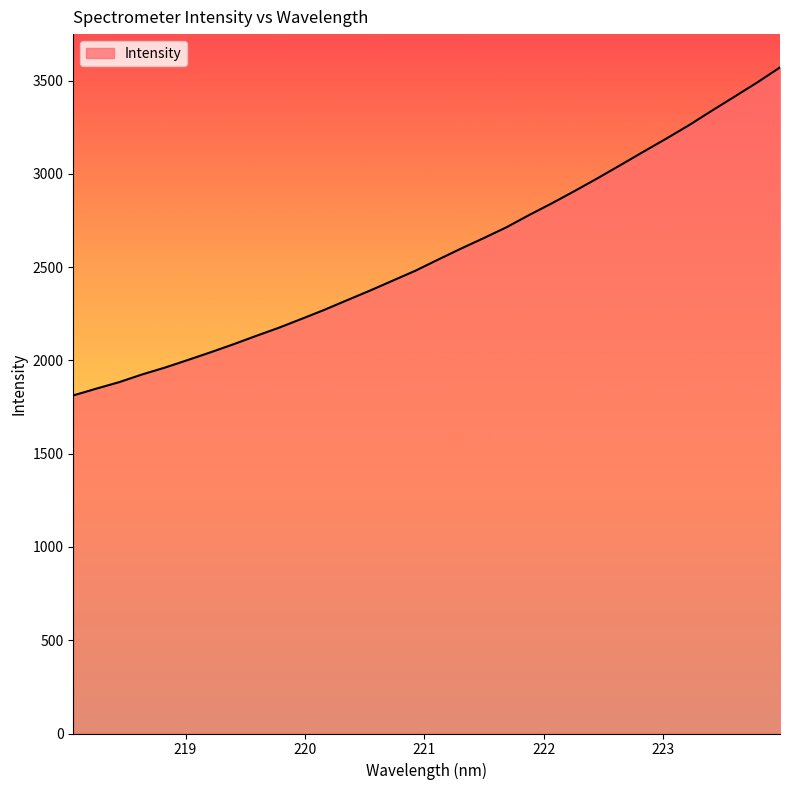

What is the difference between the maximum and minimum values?

1758.7